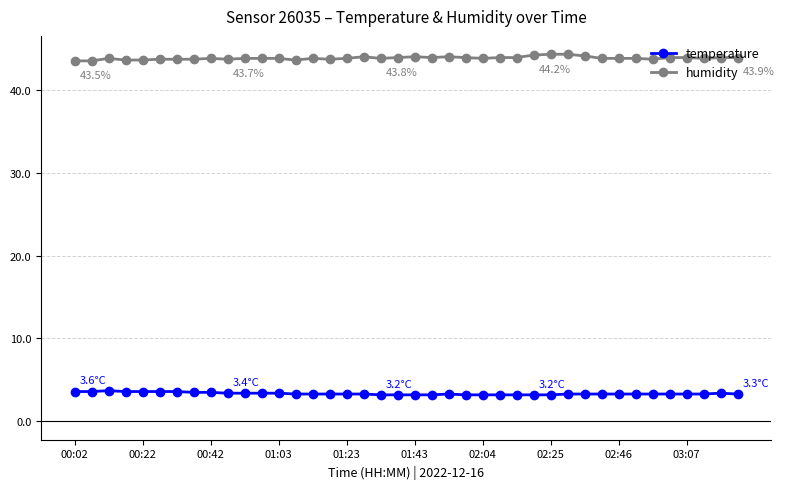

Rank the series by their maximum value, from lowest to highest.

temperature, humidity